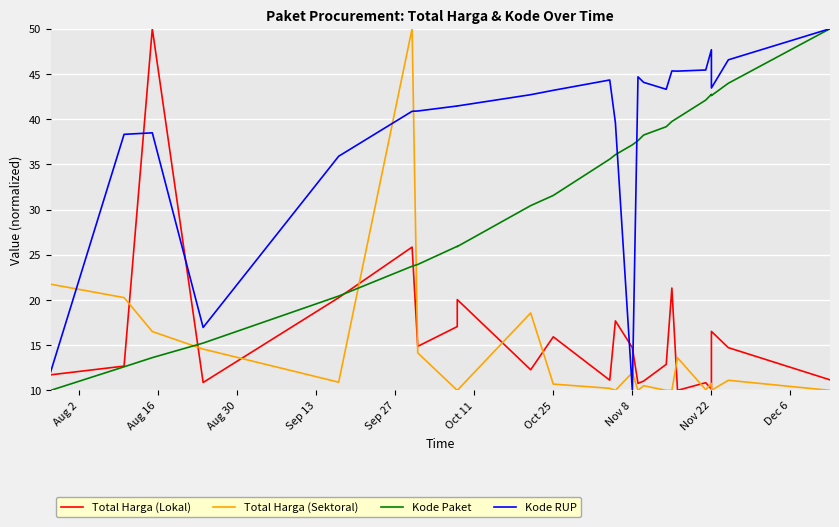

List the series in order of their peak value, highest first.

Total Harga (Lokal), Total Harga (Sektoral), Kode Paket, Kode RUP